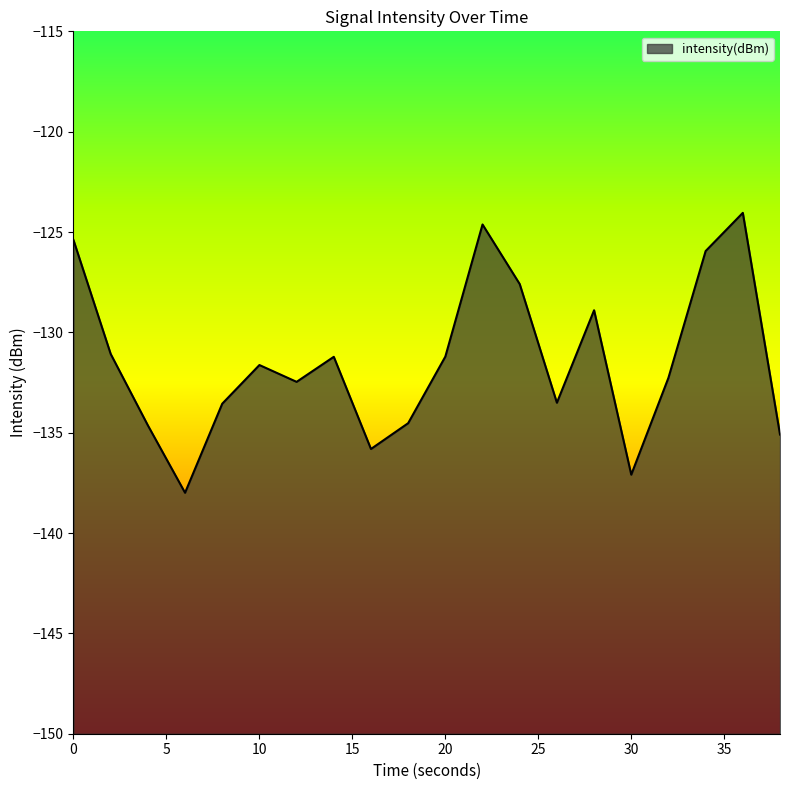

Is it true that the value at 20 is -131.2?

True